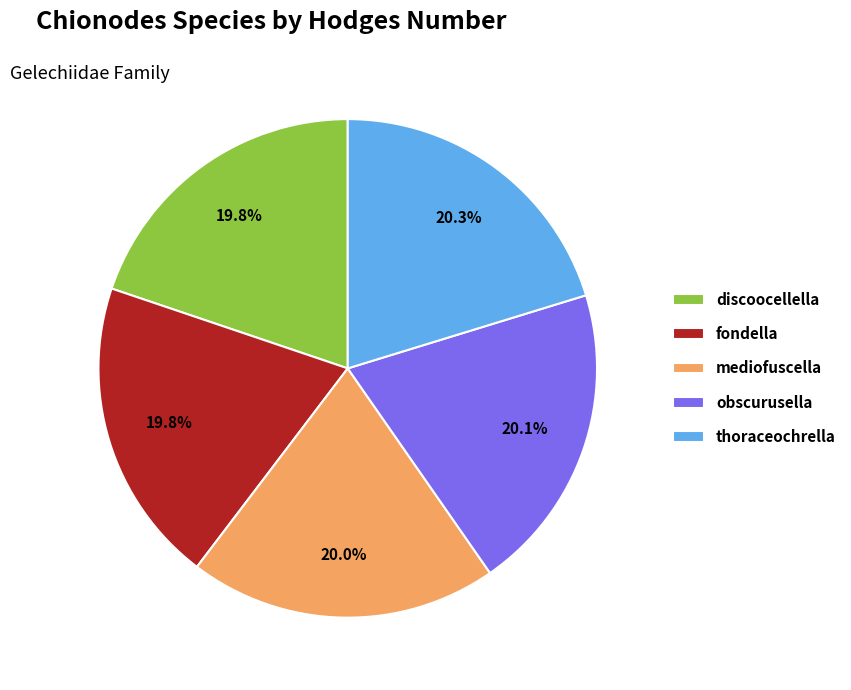

What portion of the pie excludes obscurusella?

79.9%